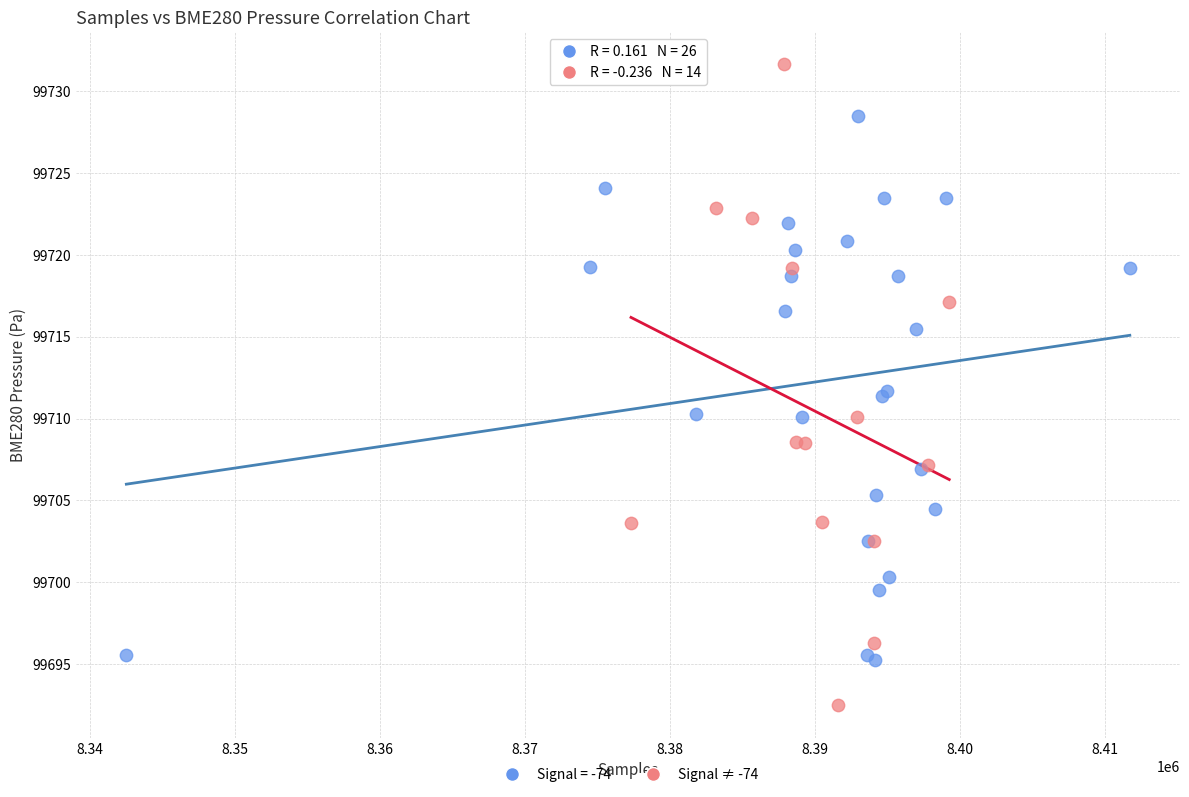

Which series has the largest Y range (max minus min)?

Signal ≠ -74